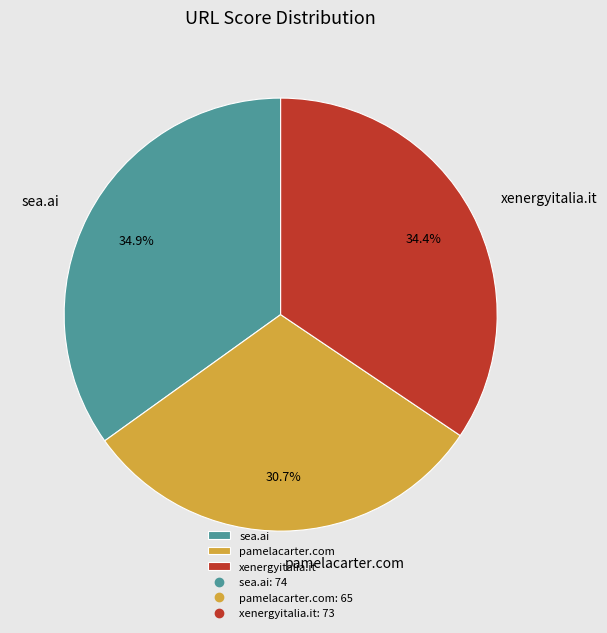

Is it true that pamelacarter.com is 31% of the pie?

True